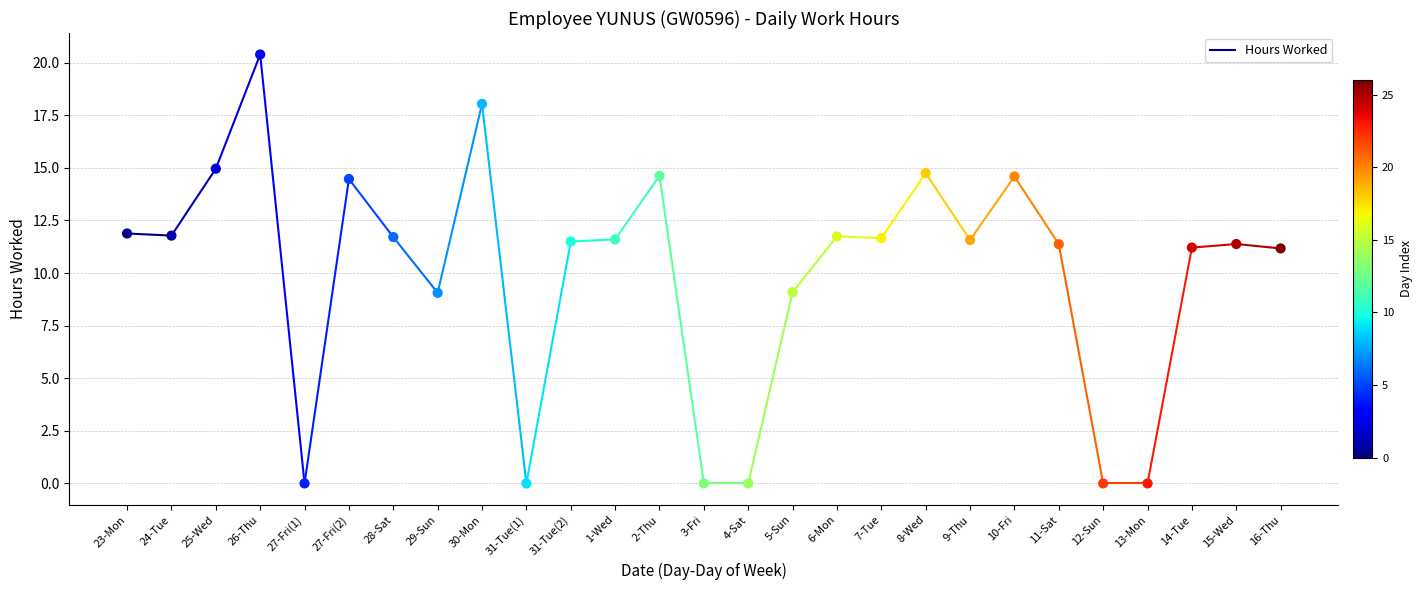

Between 14-Tue and 4-Sat, which is larger?

14-Tue